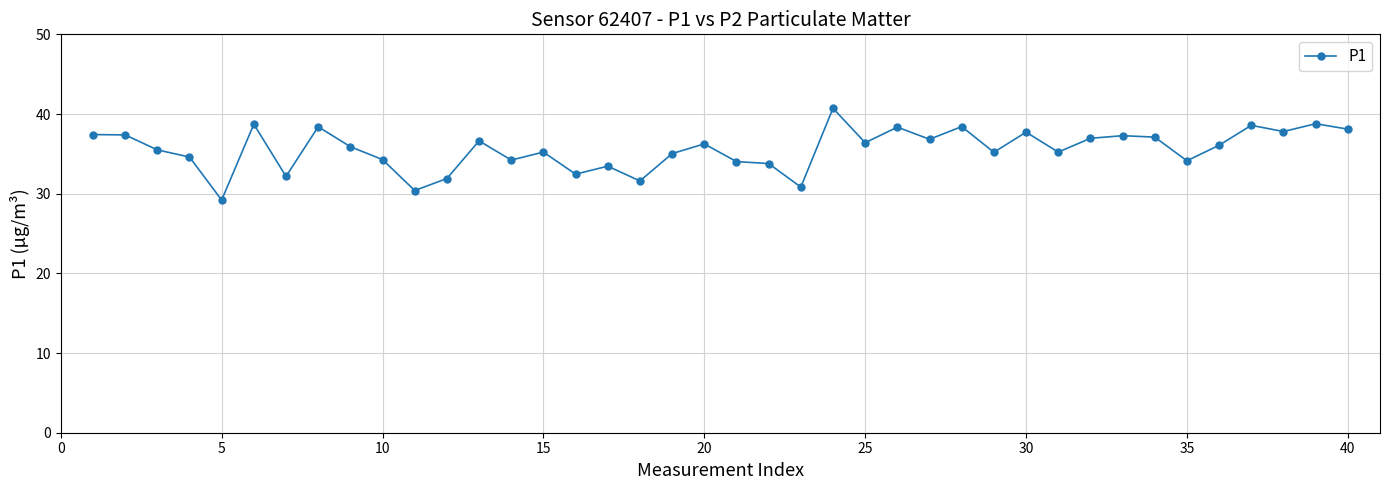

What is the smallest value displayed?

29.2